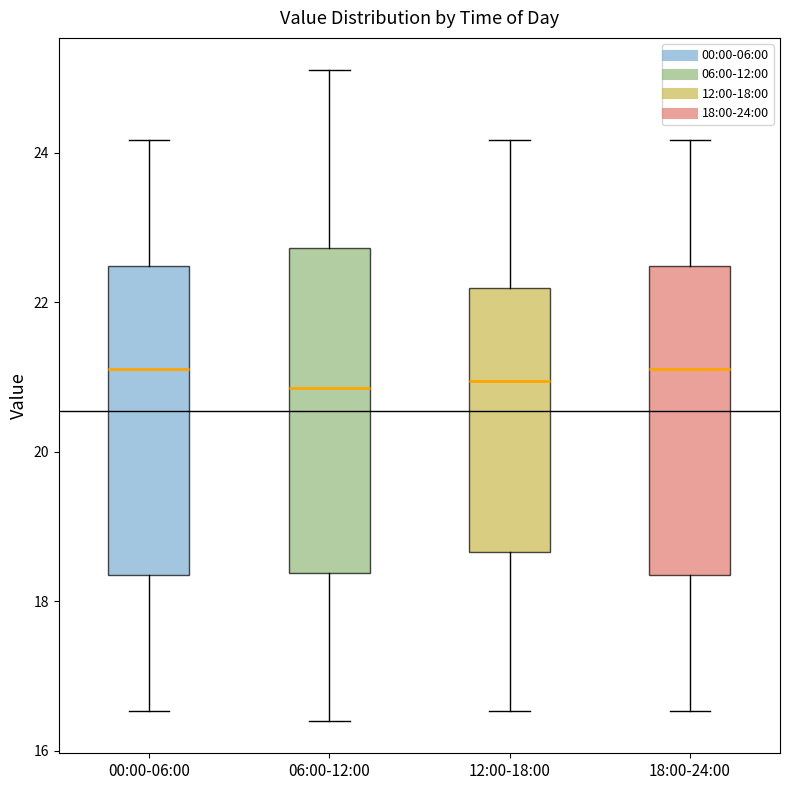

Where does the lower whisker of the box for 12:00-18:00 end on the y-axis? The values are not printed on the chart, so give them approximately, as read against the axis.

16.6